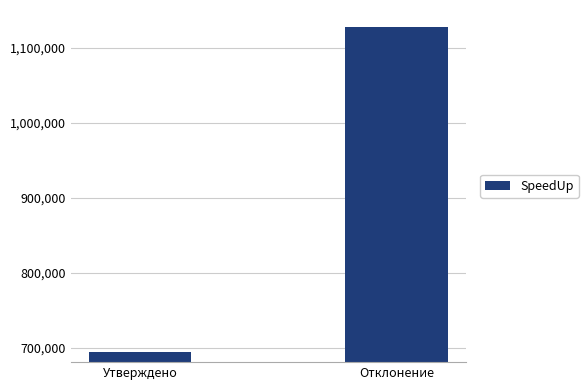

Approximately how many times larger is the value at Утверждено compared to Отклонение?

0.6